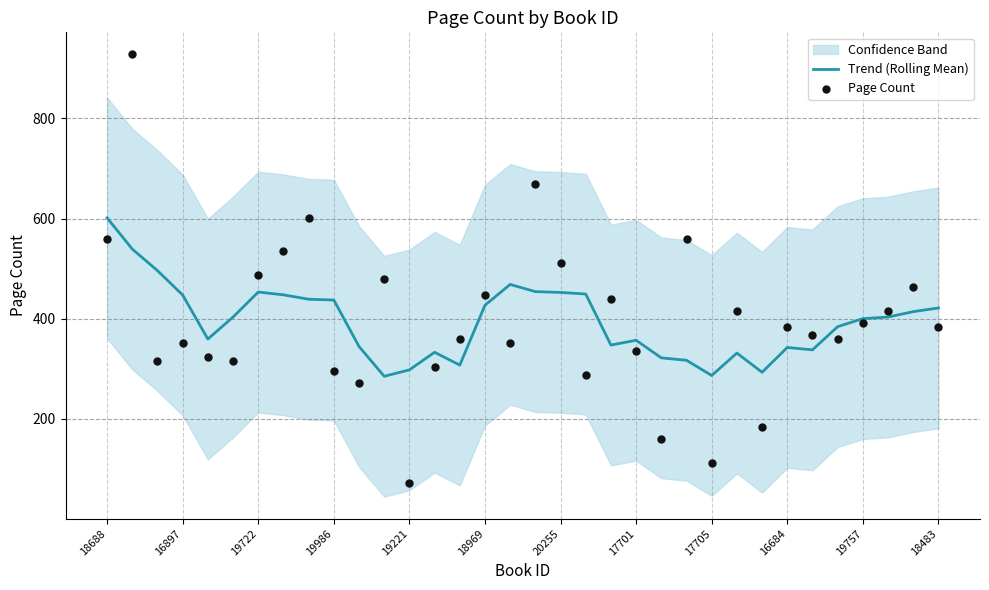

Is it true that Trend (Rolling Mean) equals 356.8 at 17701?

True